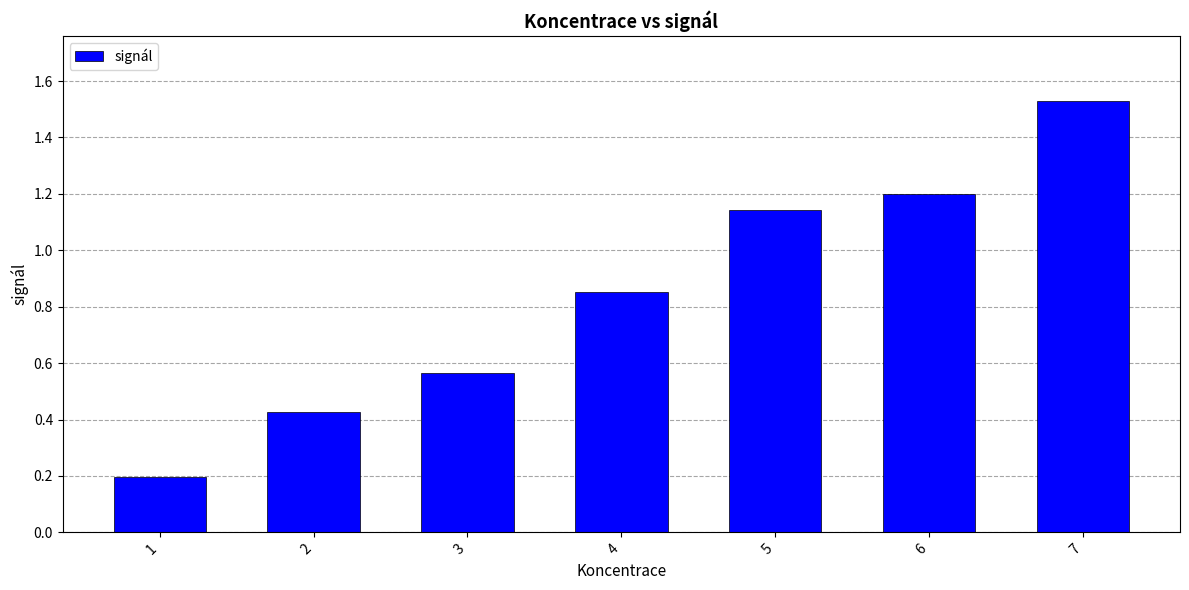

What is the value of the 6th bar from the left?

1.2